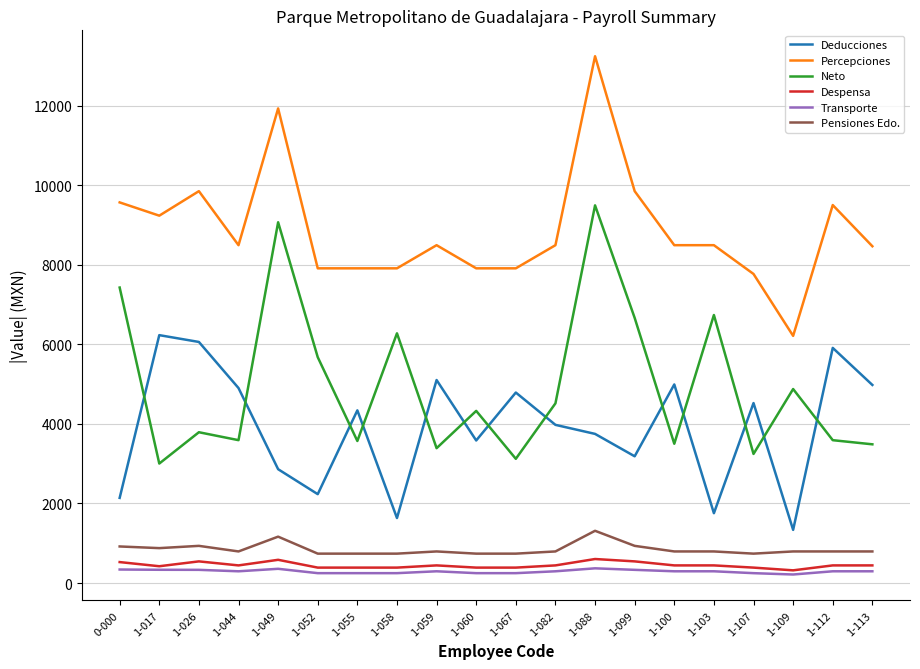

At which category does Neto reach its first local peak?

1-026